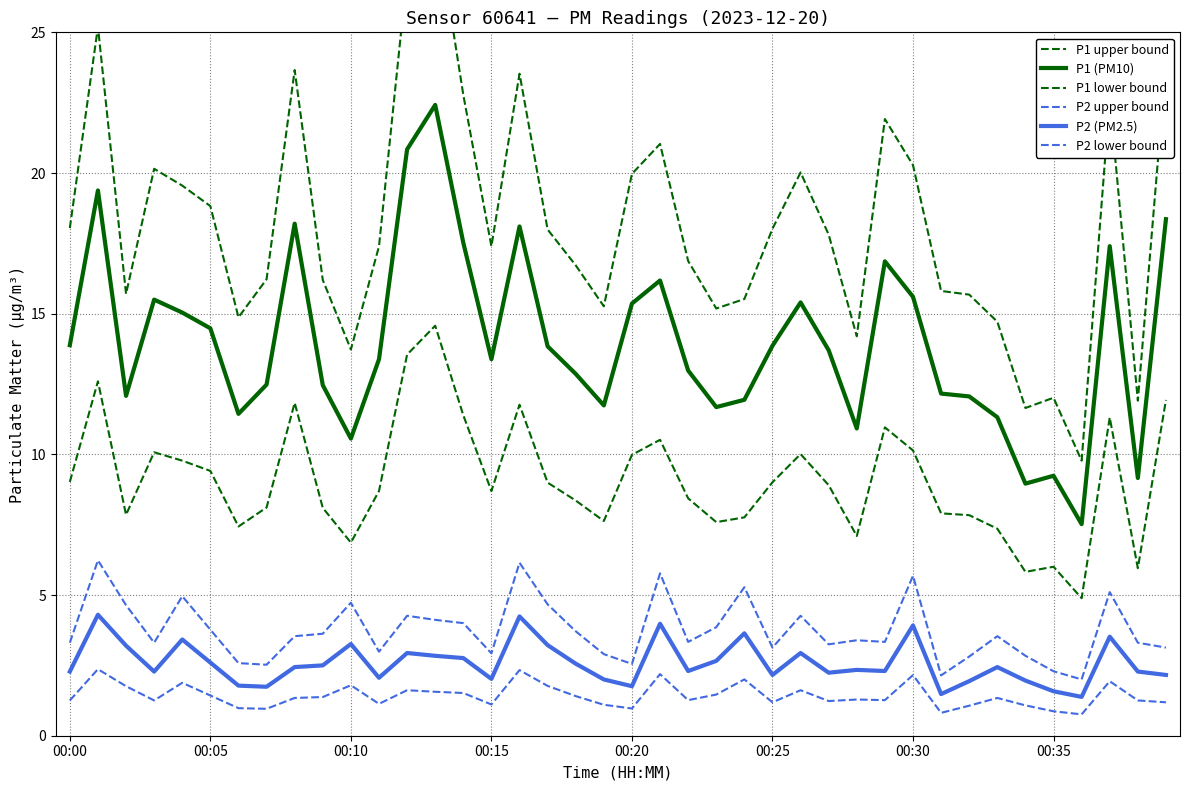

Where does the P1 upper bound series first go above 17?

00:00